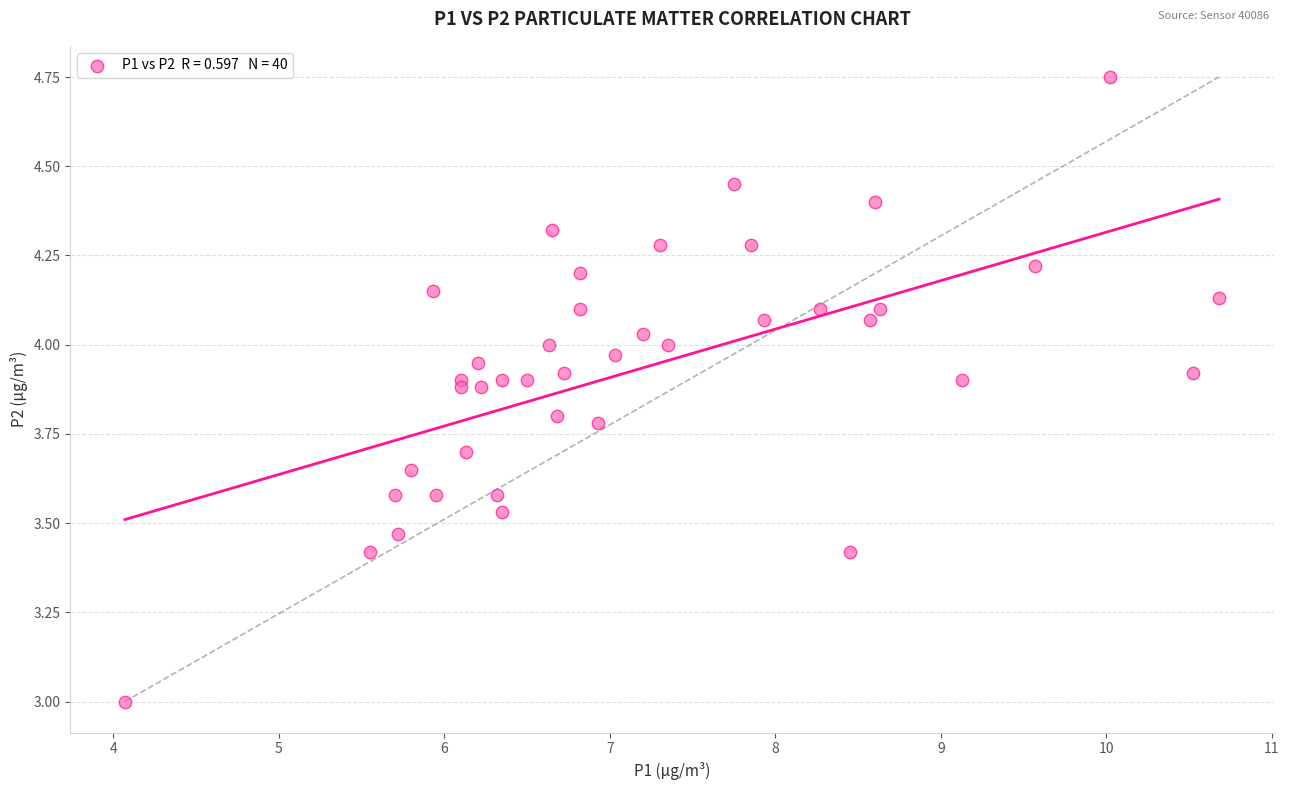

What is the range of X values (max minus min)?

6.6